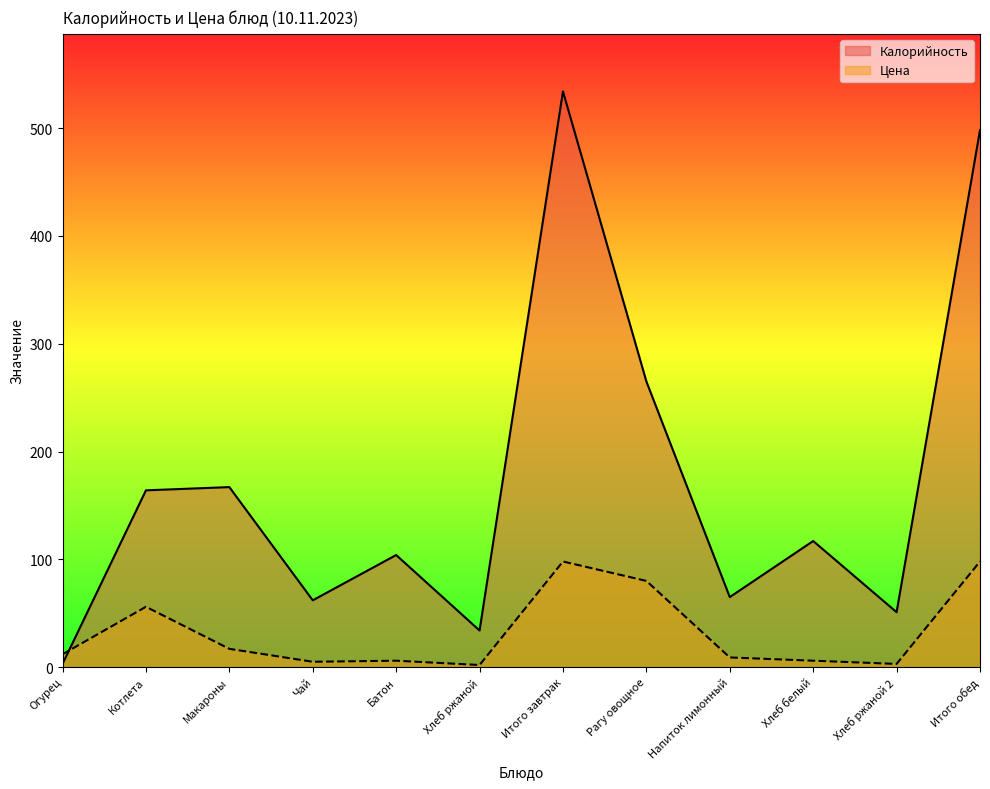

True or false: Цена and Калорийность intersect in this chart.

True